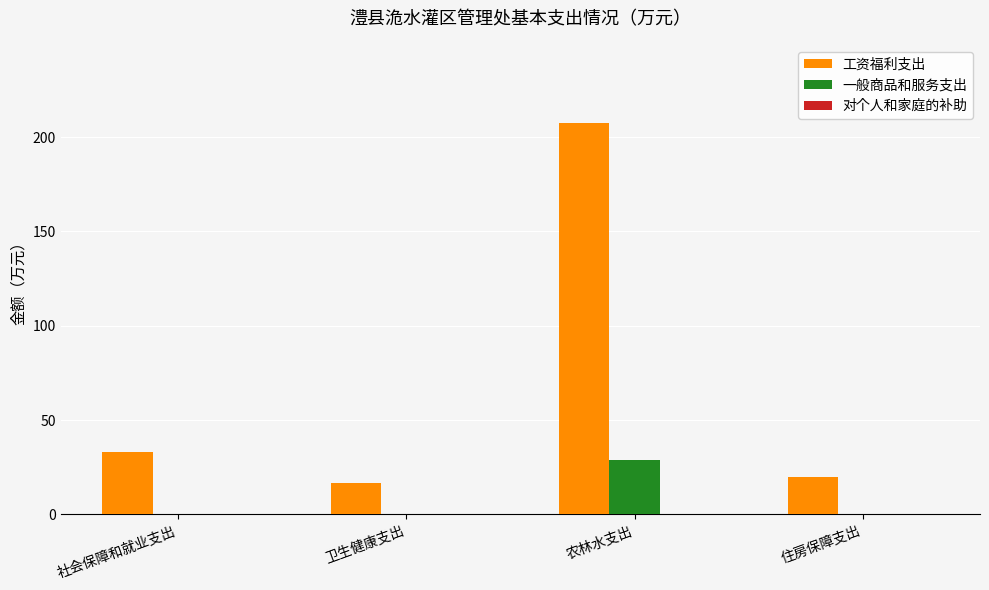

Which category has the highest value across all series?

农林水支出